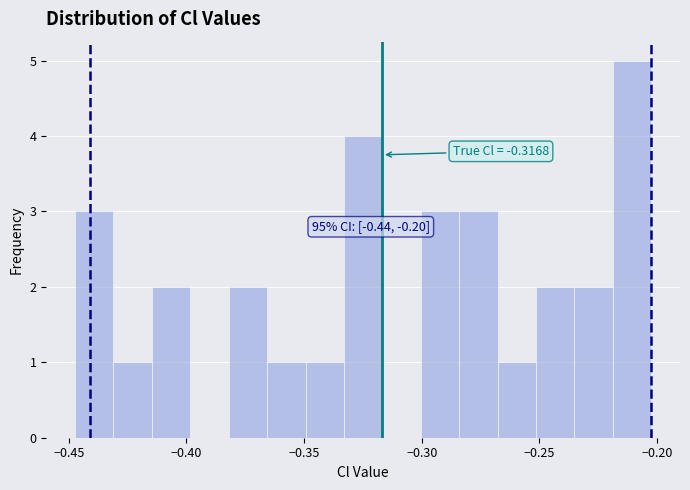

Read against the x-axis, roughly where is the centre of the tallest bar?

-0.210